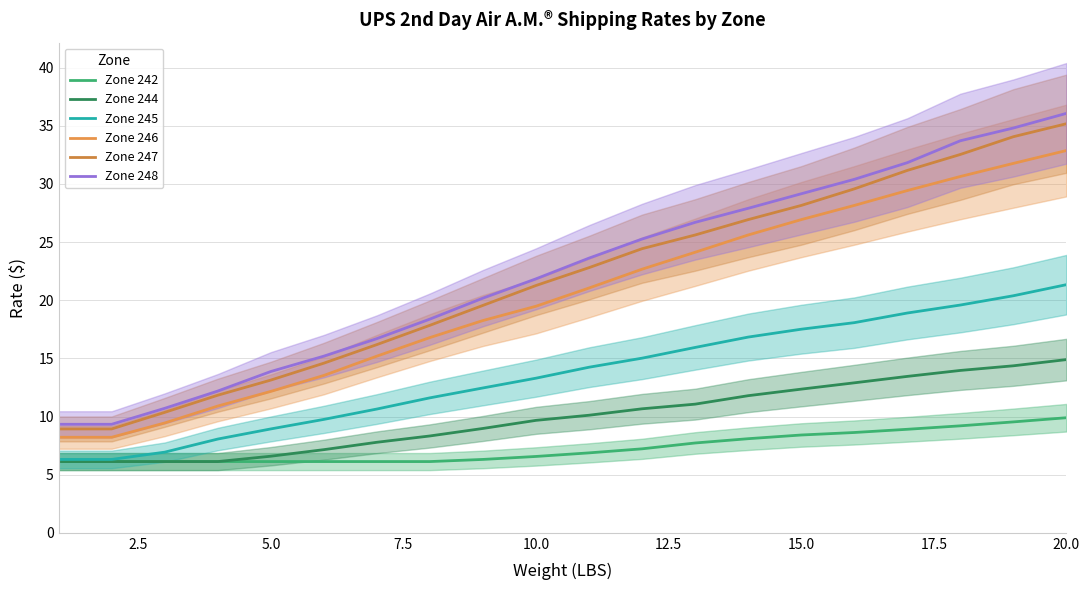

True or false: Zone 244 has a value of 3.8 at 18.

False